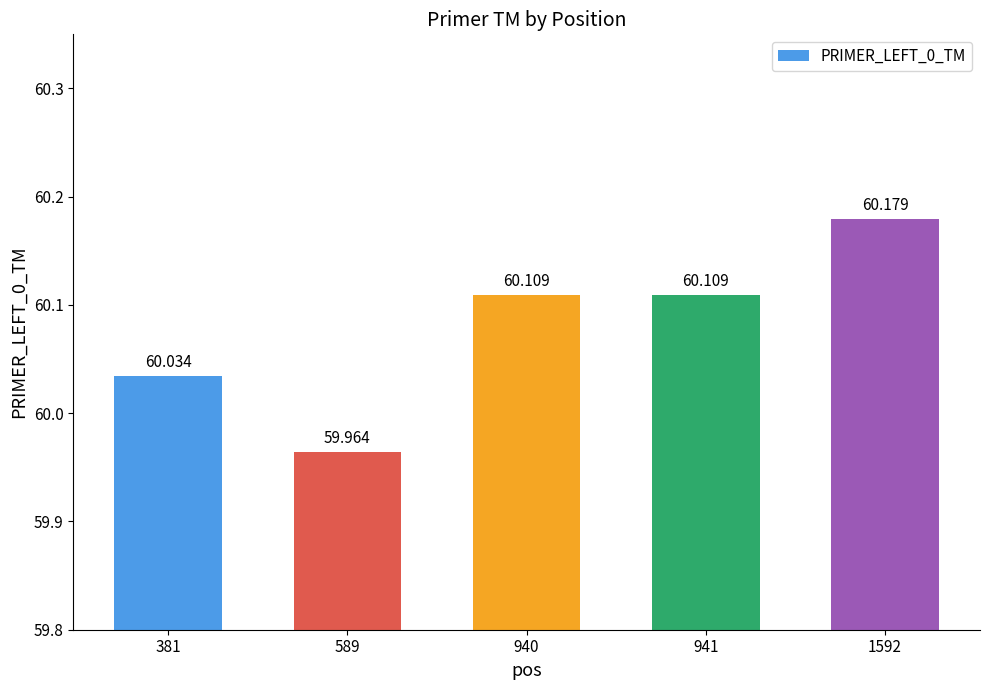

How many data points are less than 60?

1